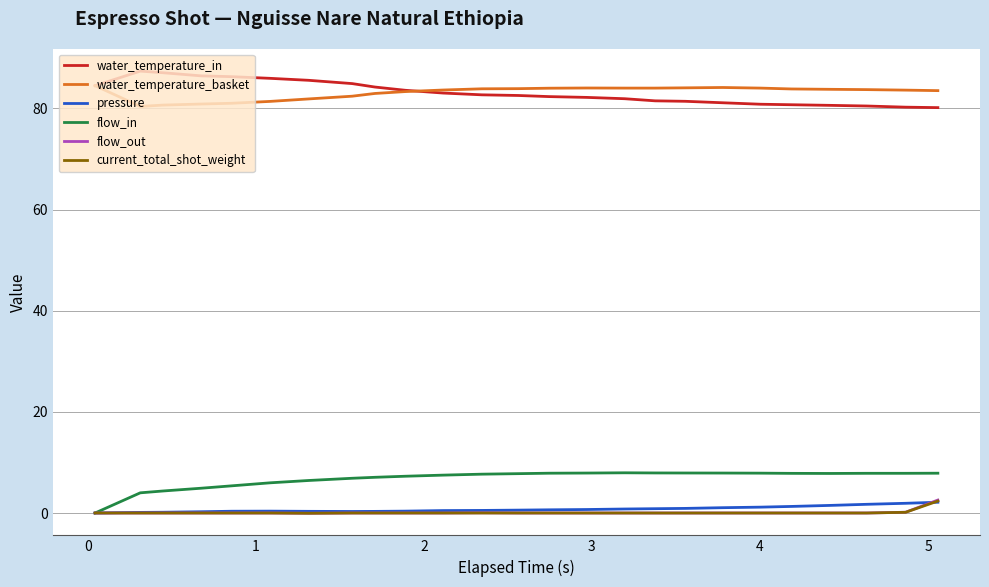

What is the lowest value of the water_temperature_in series?

80.2